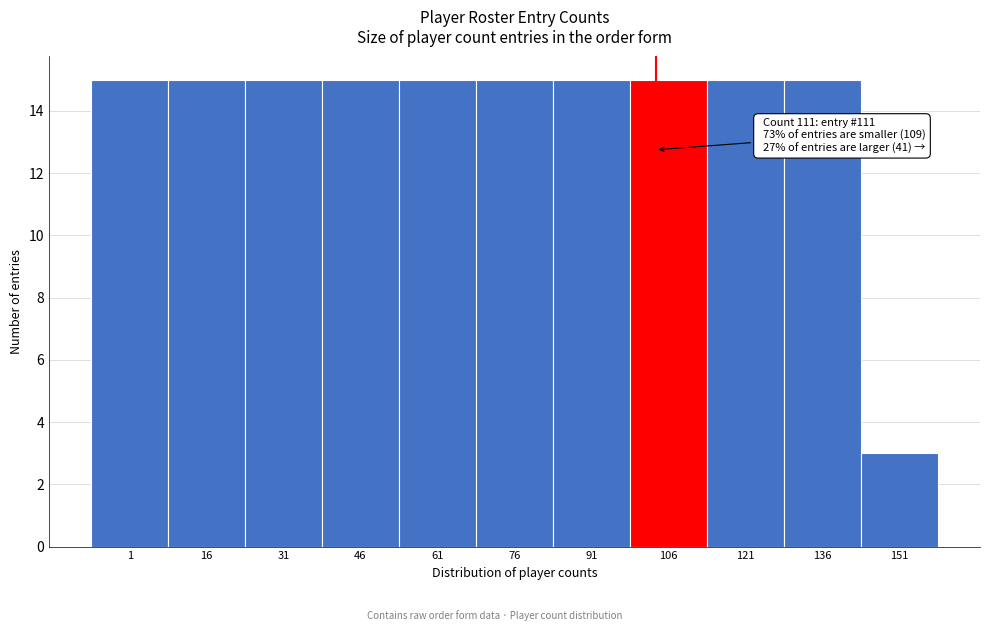

Reading left to right, transcribe all the data shown in this chart.

15	15	15	15	15	15	15	15	15	15	3